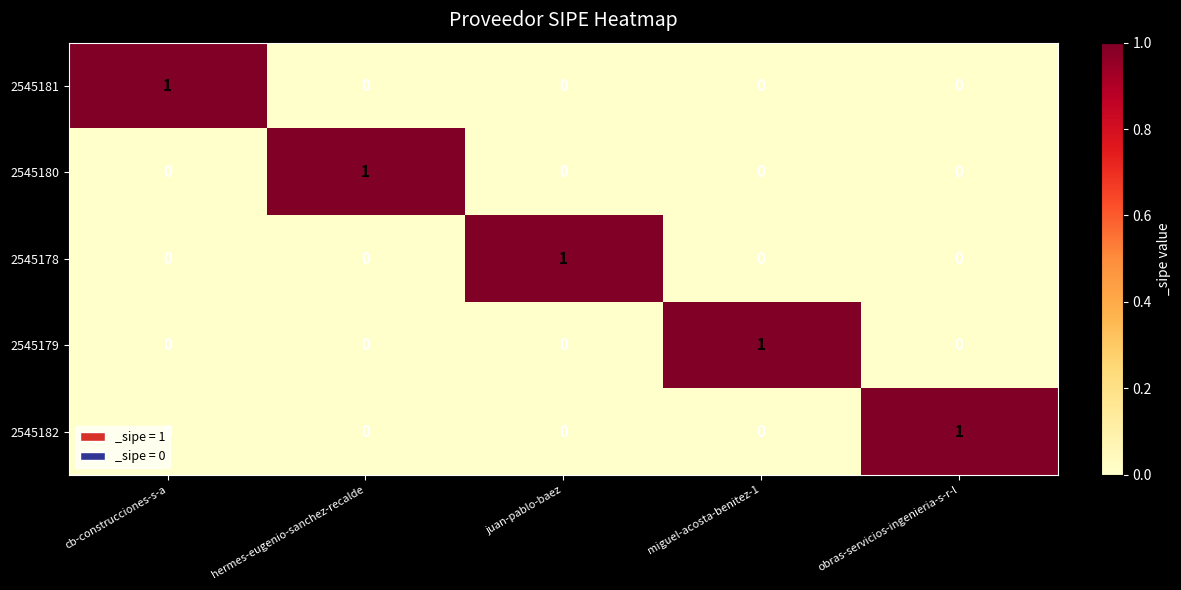

At which label does 2545182 reach its peak?

obras-servicios-ingenieria-s-r-l